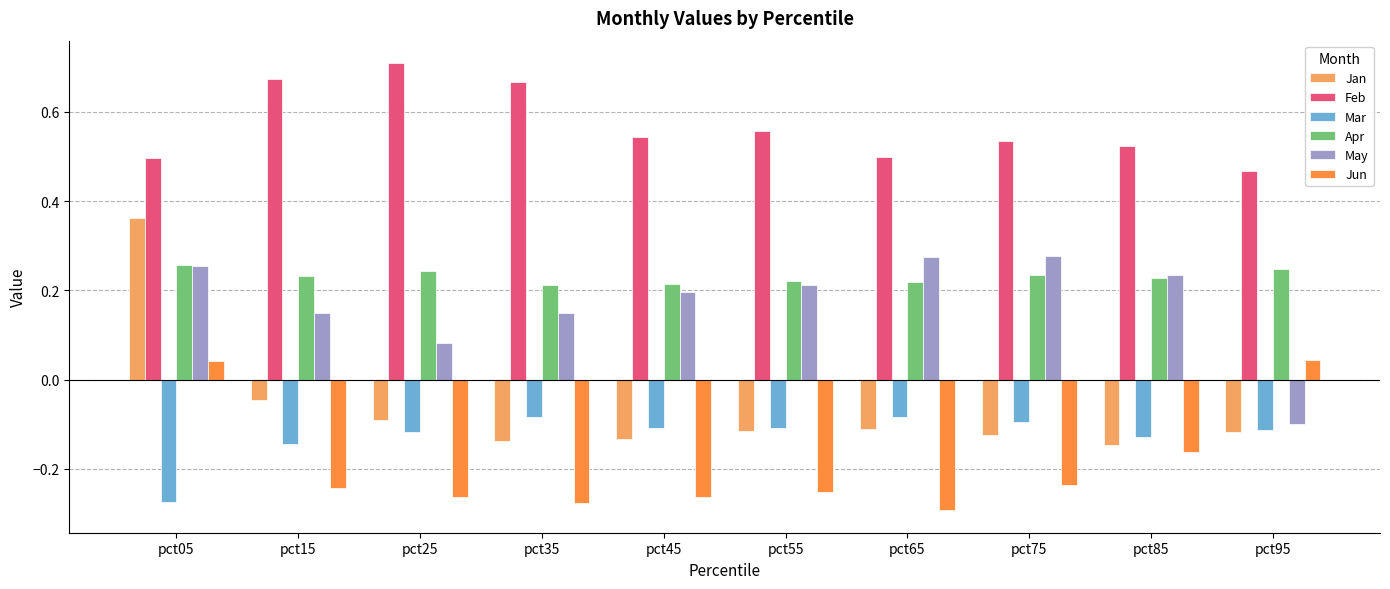

What is the spread (max minus min) of values at pct65?

0.8